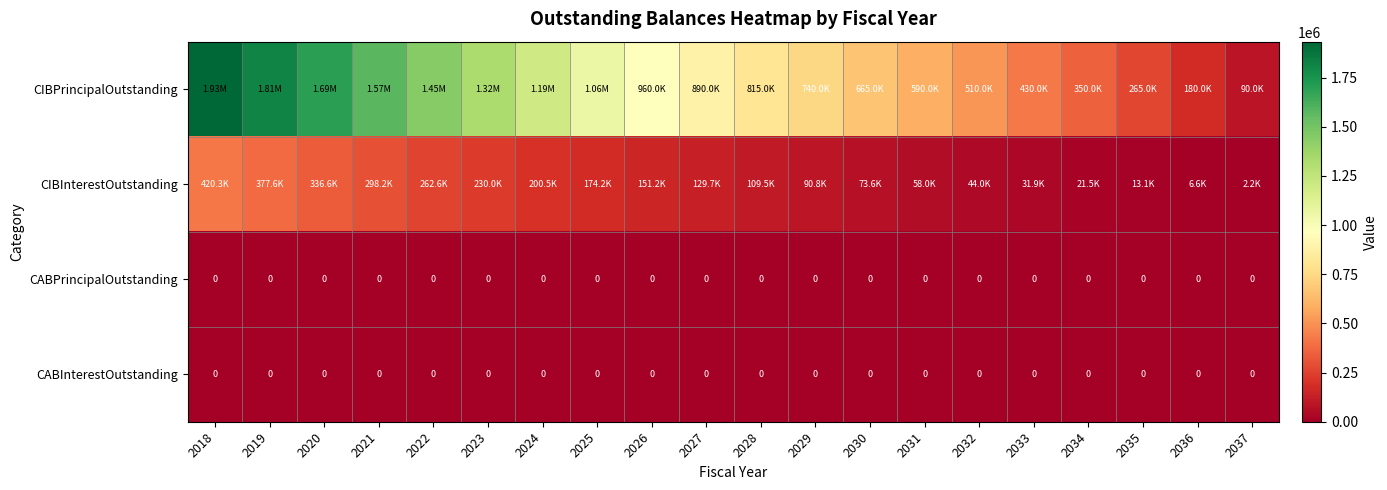

Rank the series by their maximum value, from lowest to highest.

CABPrincipalOutstanding, CABInterestOutstanding, CIBInterestOutstanding, CIBPrincipalOutstanding